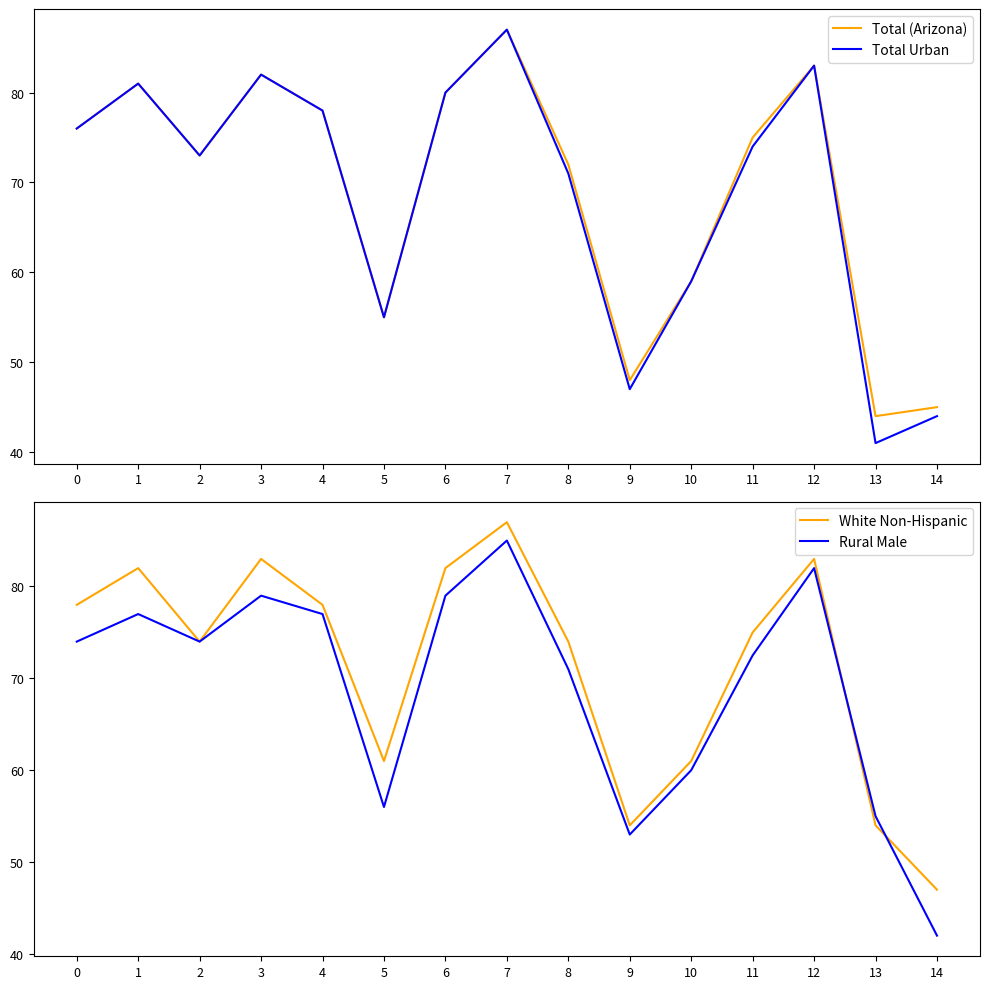

Which series has the widest spread of values?

Total Urban